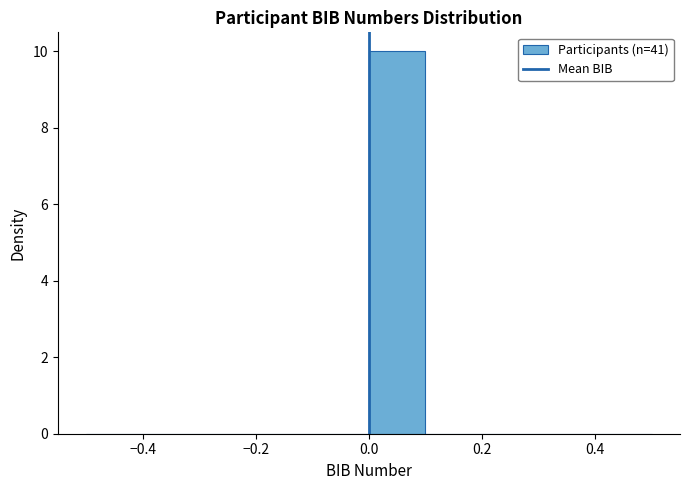

How tall is the bar that spans 0.0 to 0.1 on the x-axis? The values are not printed on the chart, so give them approximately, as read against the axis.

10